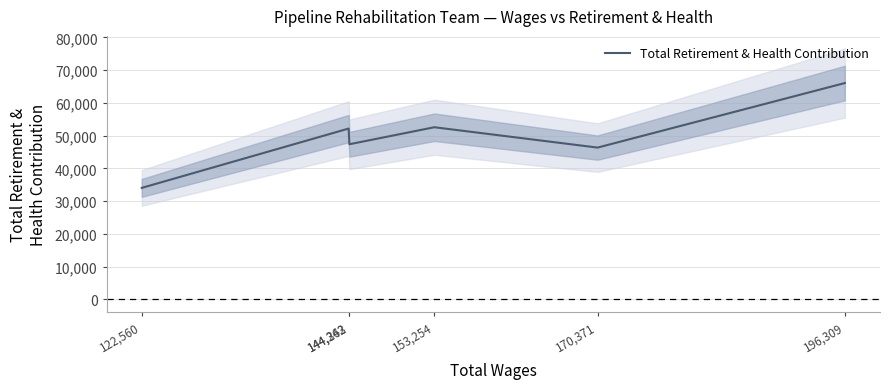

Reading left to right, what are all the values shown in this chart?

196,309=66076	170,371=46365	153,254=52582	144,342=47386	144,263=52178	122,560=34056